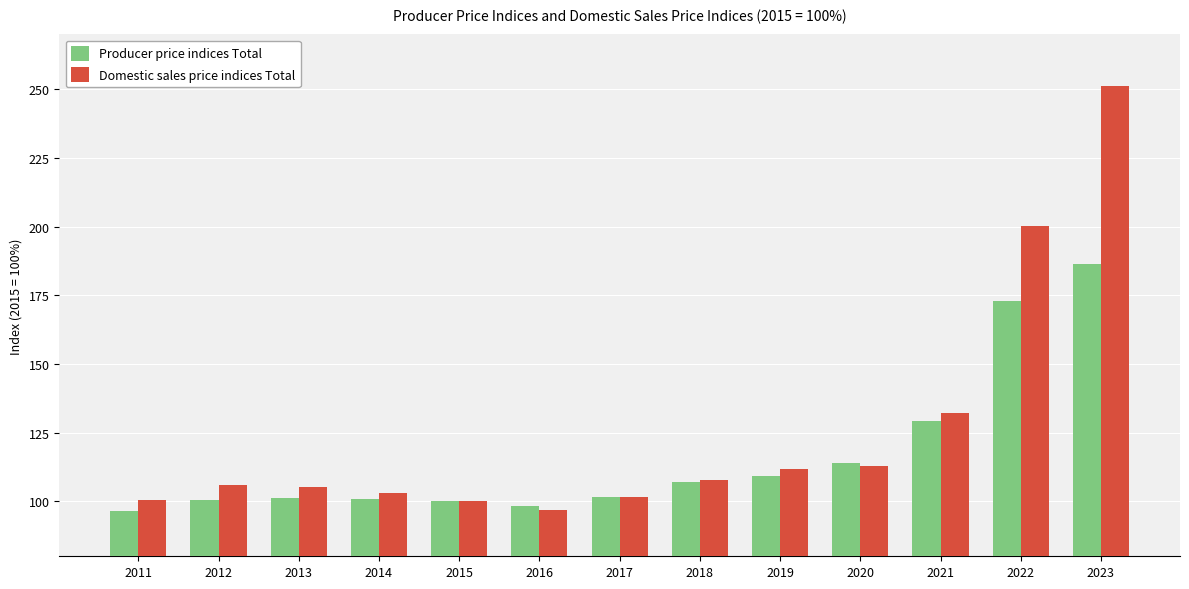

At which label is Producer price indices Total closest to 141?

2021